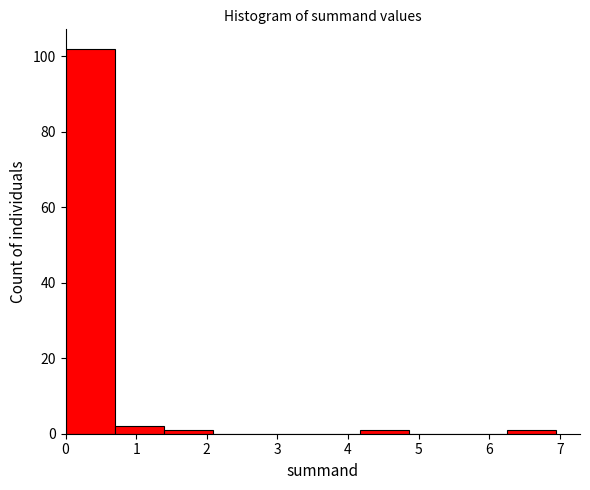

Which range on the x-axis has the tallest bar?

0.0 to 0.7